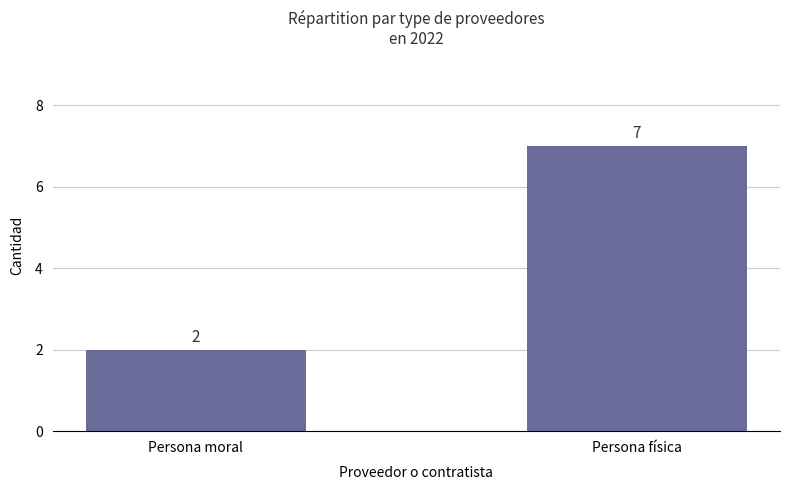

Are the bars horizontal?

No